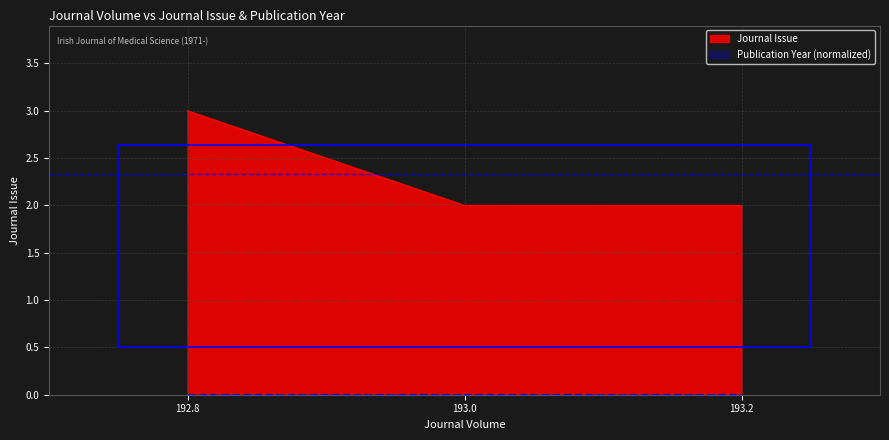

What is the value of the 1st point from the left?

3